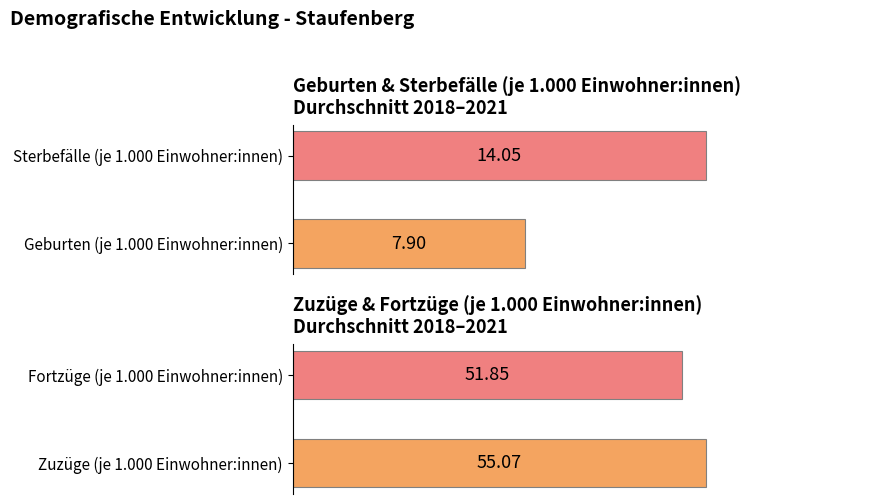

Which series has the largest range (max minus min)?

Fortzüge (je 1.000 Einwohner:innen)